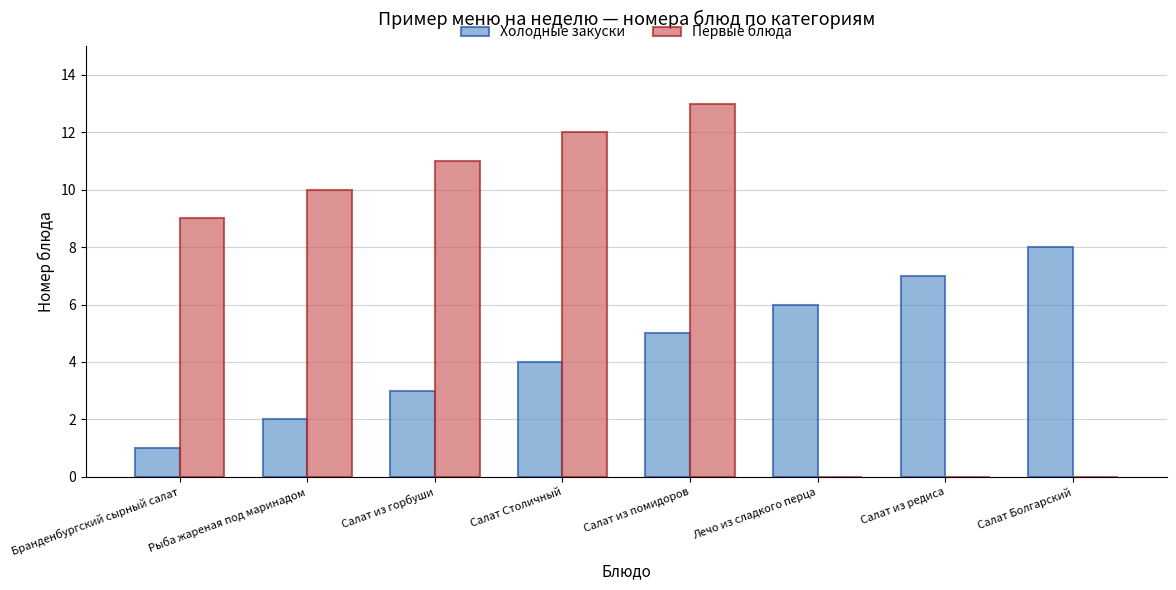

What is the maximum value shown in the chart?

13